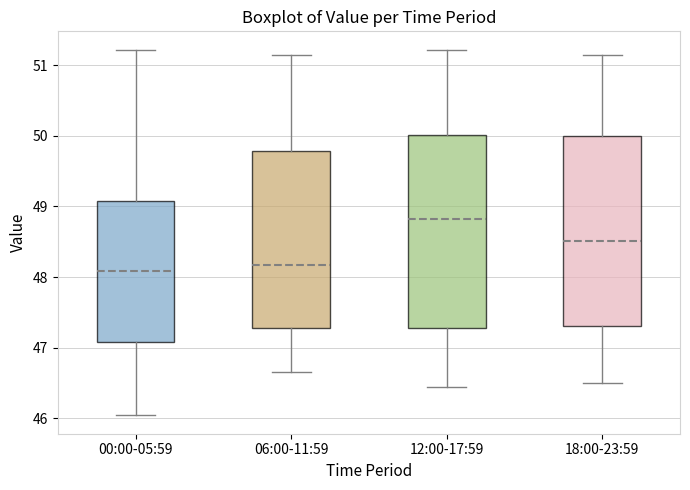

Which box's median line is the highest?

12:00-17:59